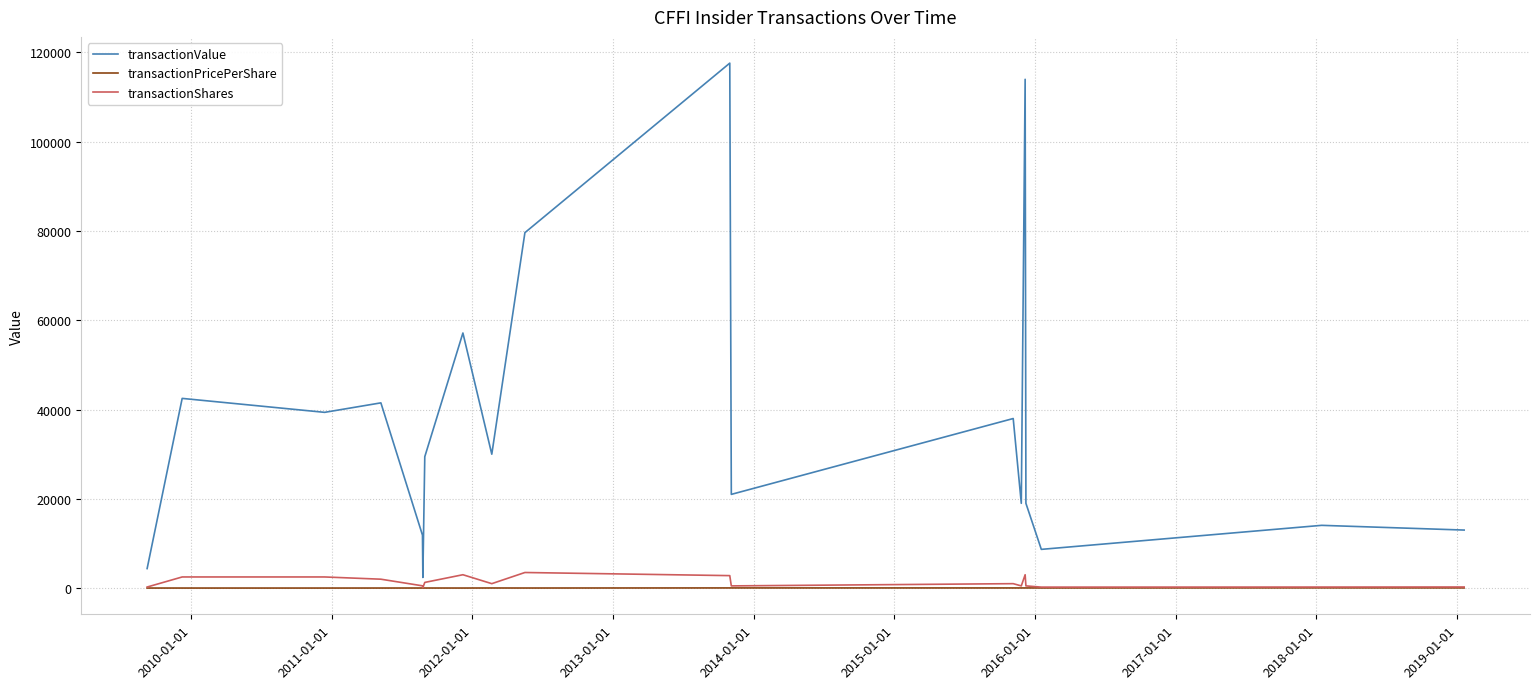

How many series are shown in this chart?

3